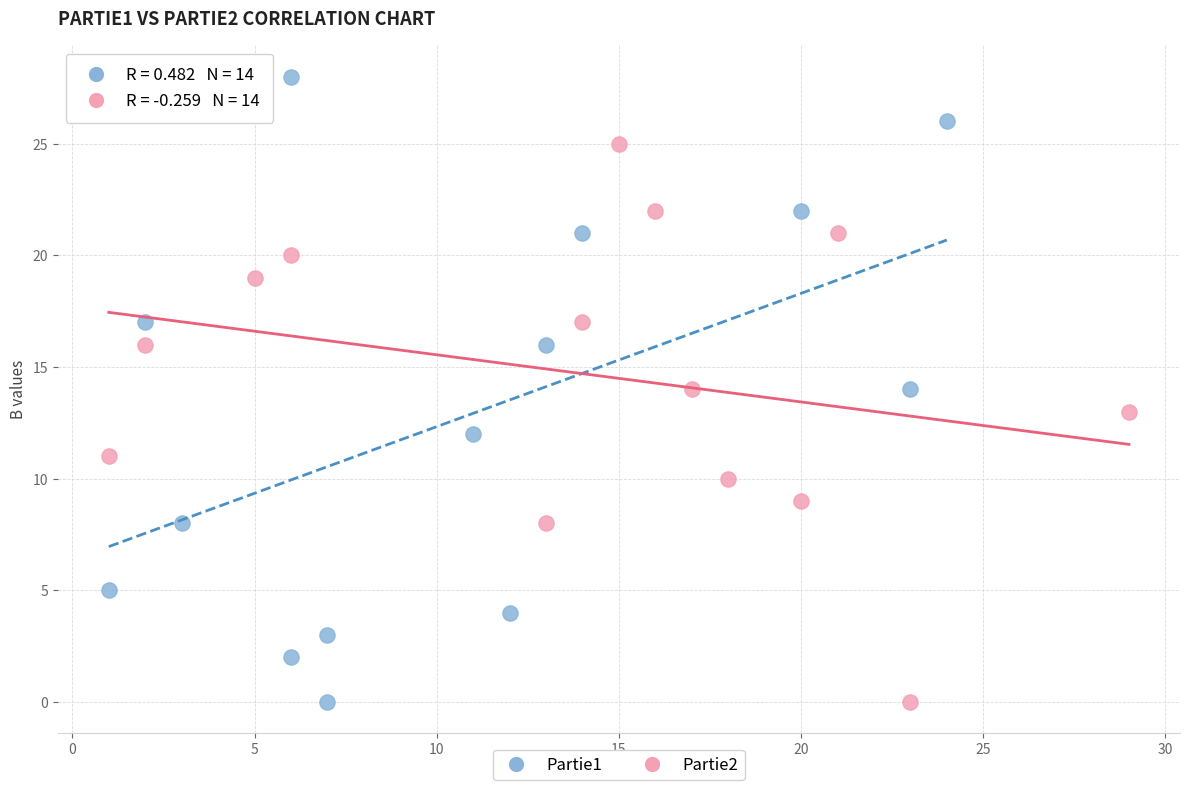

Which series contains the highest Y value?

Partie1